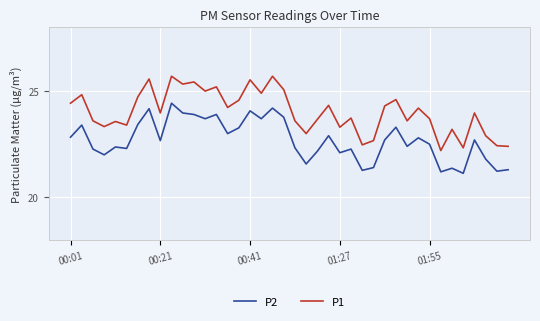

Is this an area chart (filled region under the line)?

No